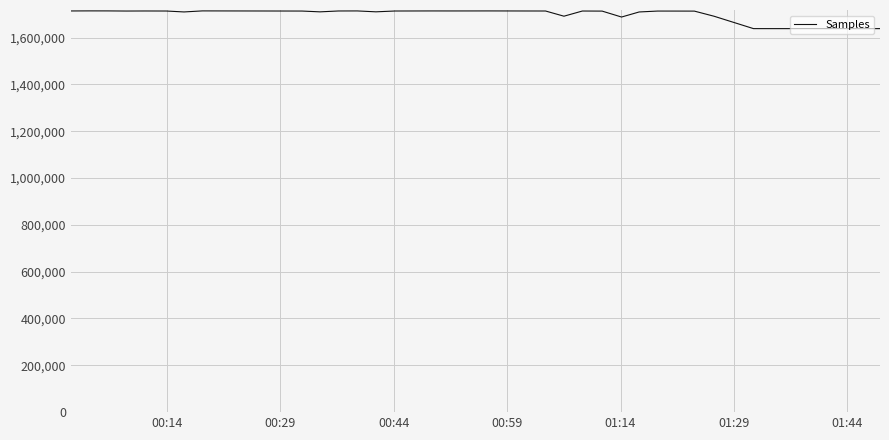

What is the minimum value shown in the chart?

1637822